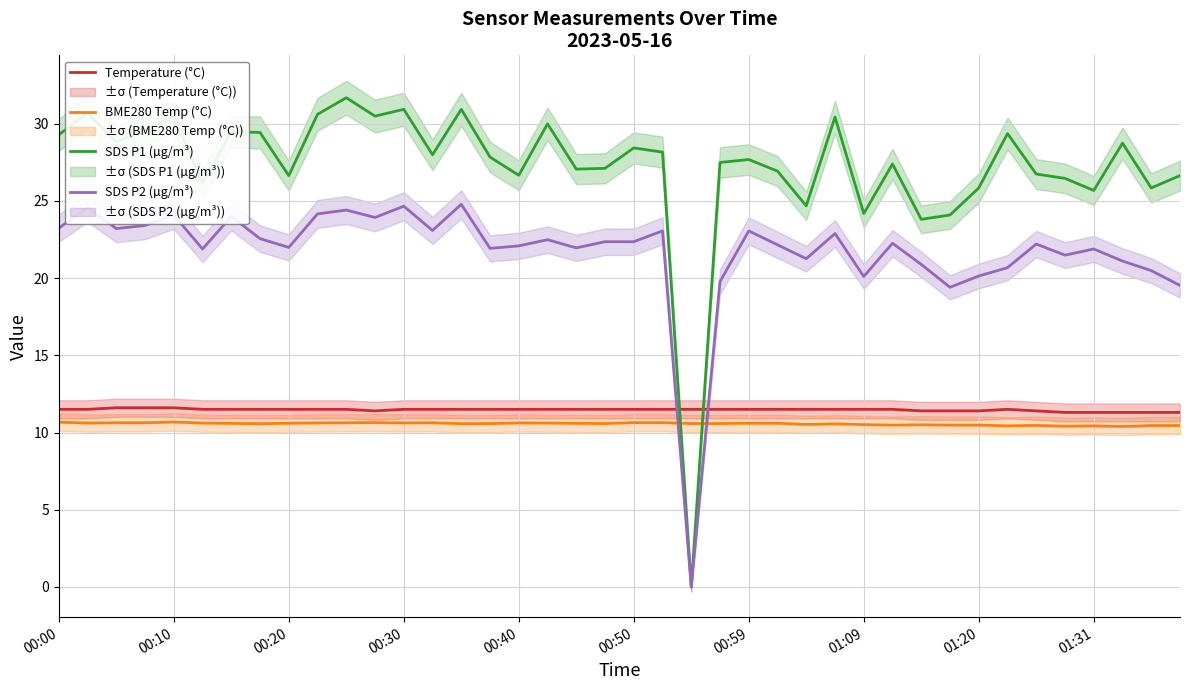

What is the highest value of the SDS P1 (µg/m³) series?

31.7